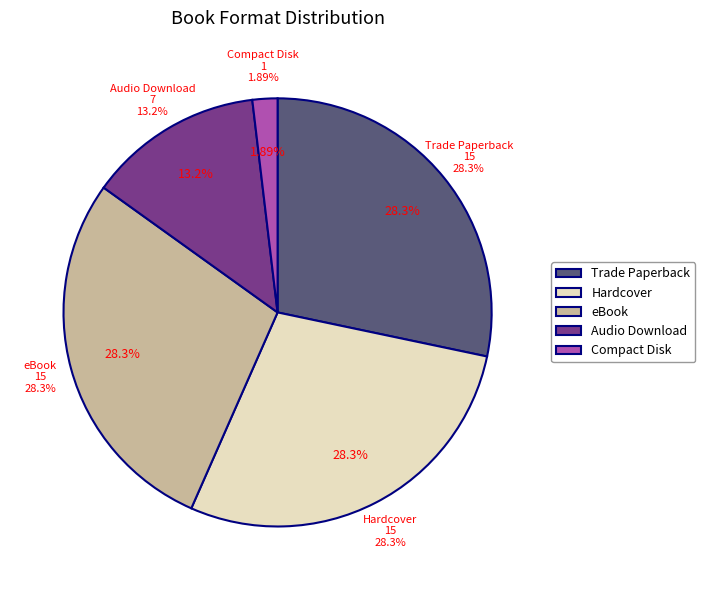

How many segments does this pie chart have?

5